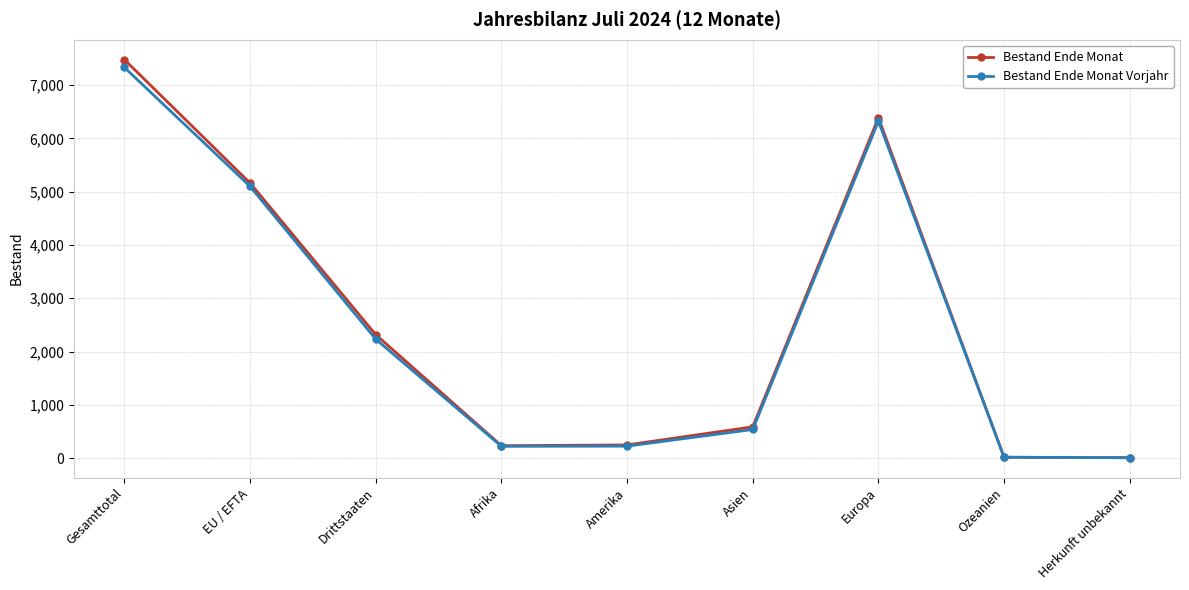

What is the greatest value displayed?

7477